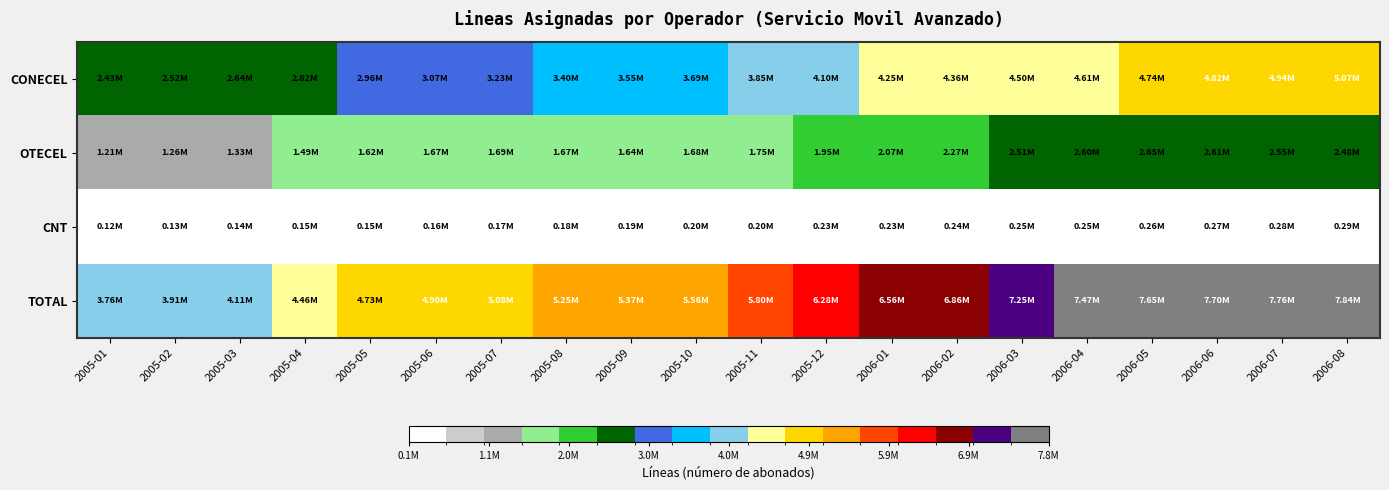

Which series changed the most between 2005-01 and 2006-08?

TOTAL